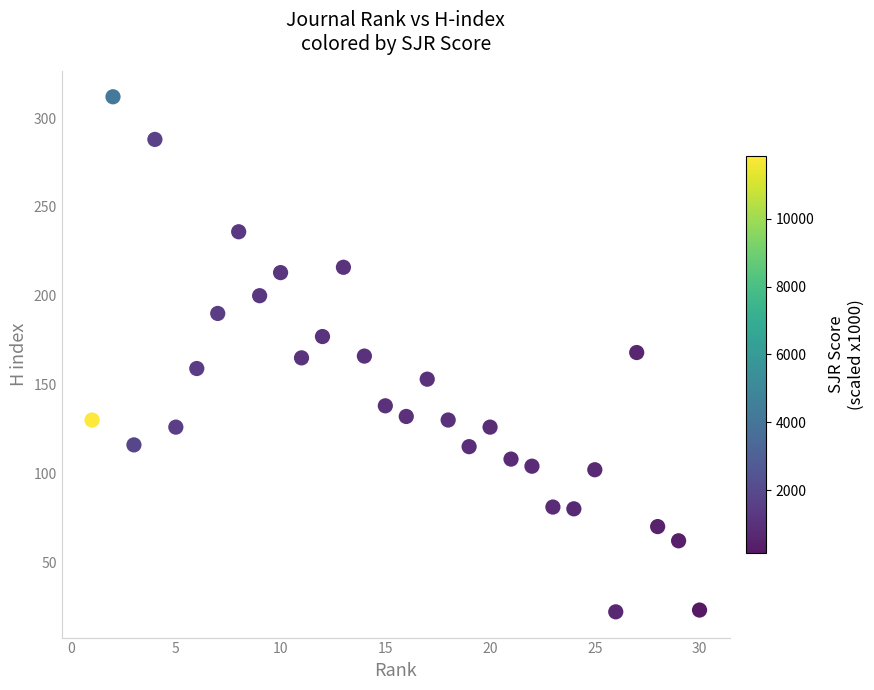

What is the range of Y values (max minus min)?

290